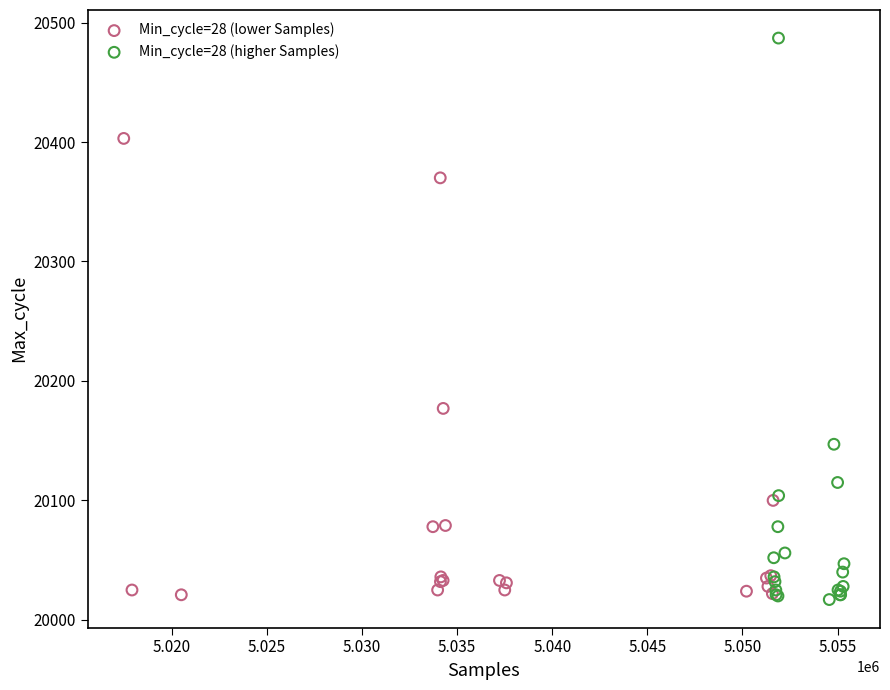

Which series has the widest spread of Y values?

Min_cycle=28 (higher Samples)